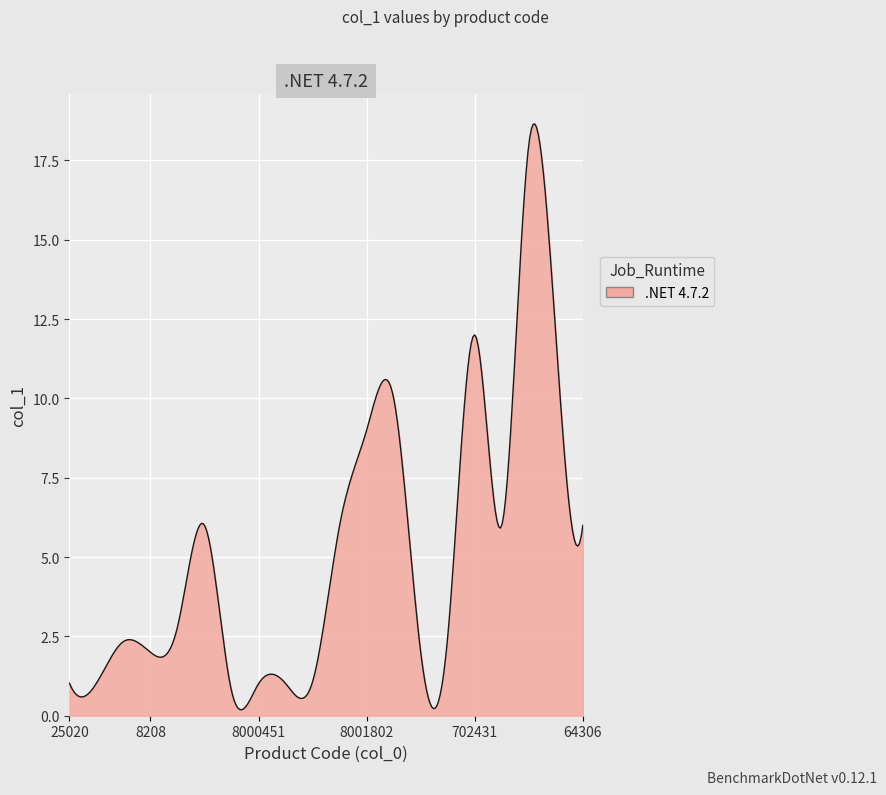

What is the maximum value shown in the chart?

18.6